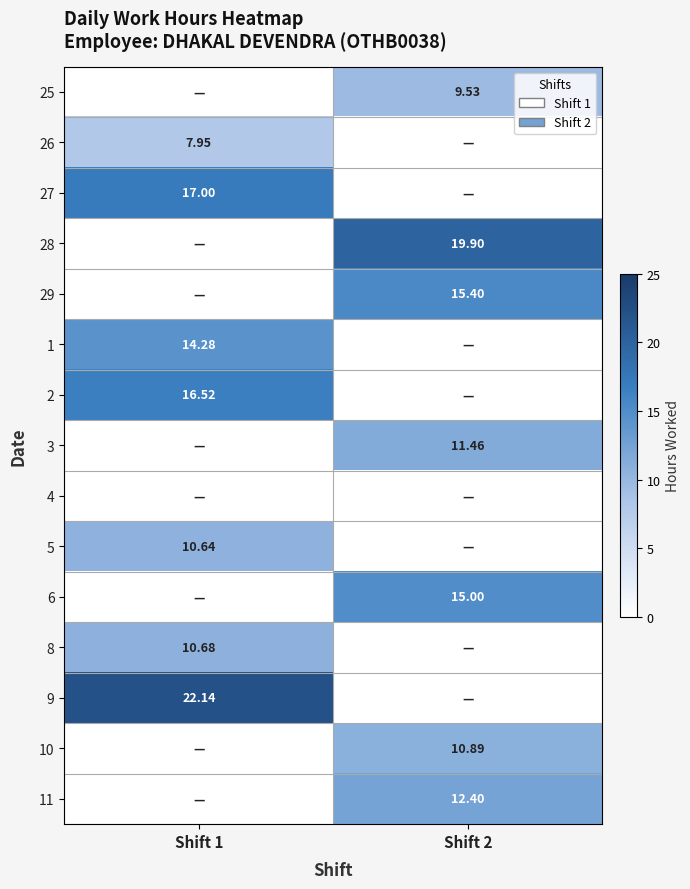

Where is 3 nearest to the value 5?

Shift 1